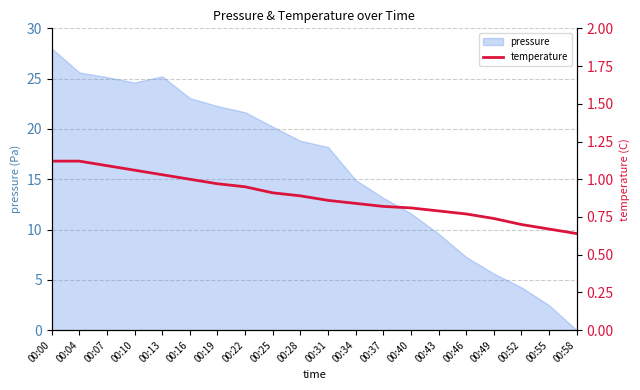

Which has a higher value, 00:43 or 00:07?

00:07